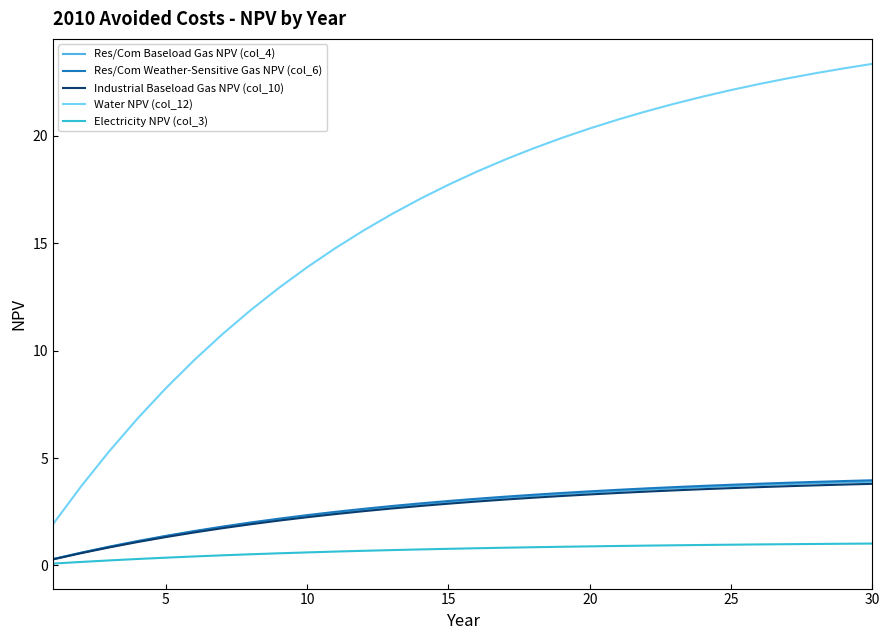

How many lines are shown in the chart?

5